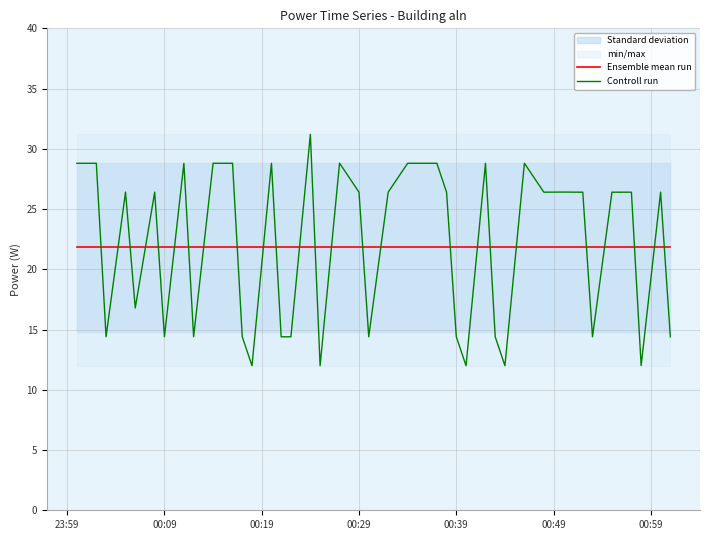

After their last crossing, which series has the higher values: Ensemble mean run or Controll run?

Ensemble mean run